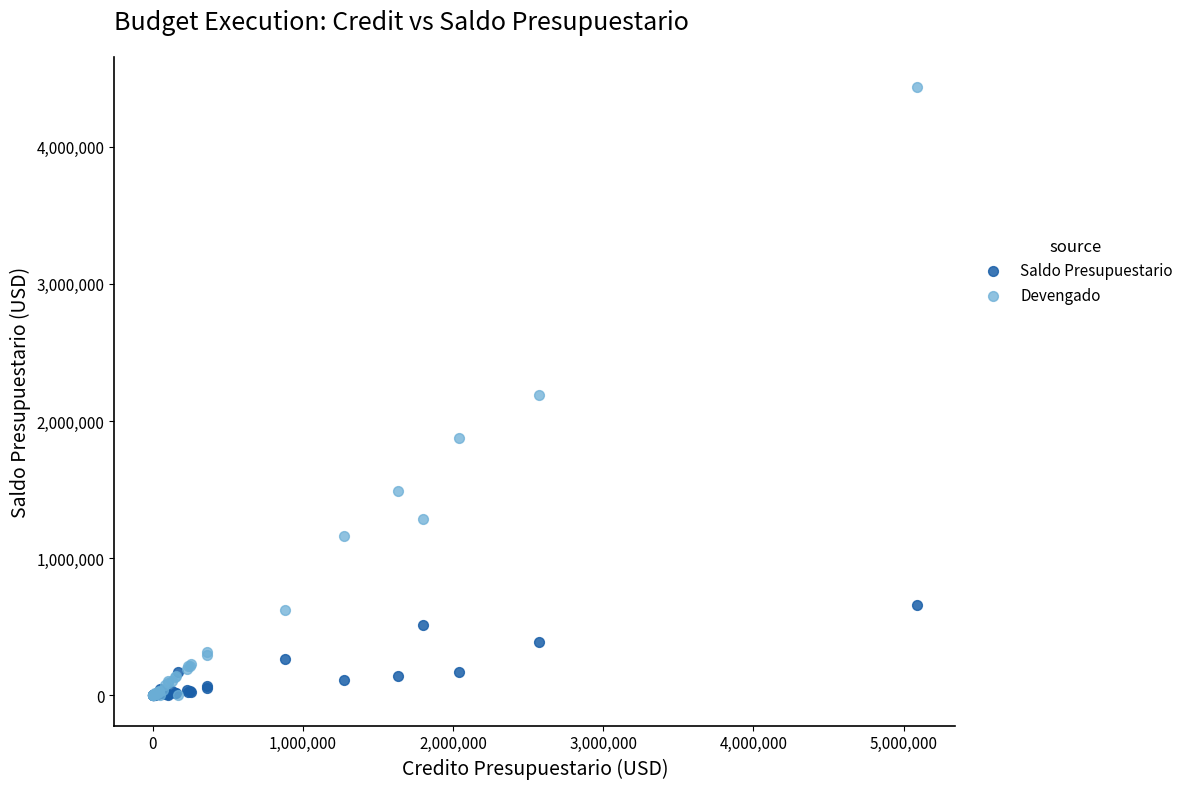

What are all the series names shown in the legend?

Saldo Presupuestario, Devengado